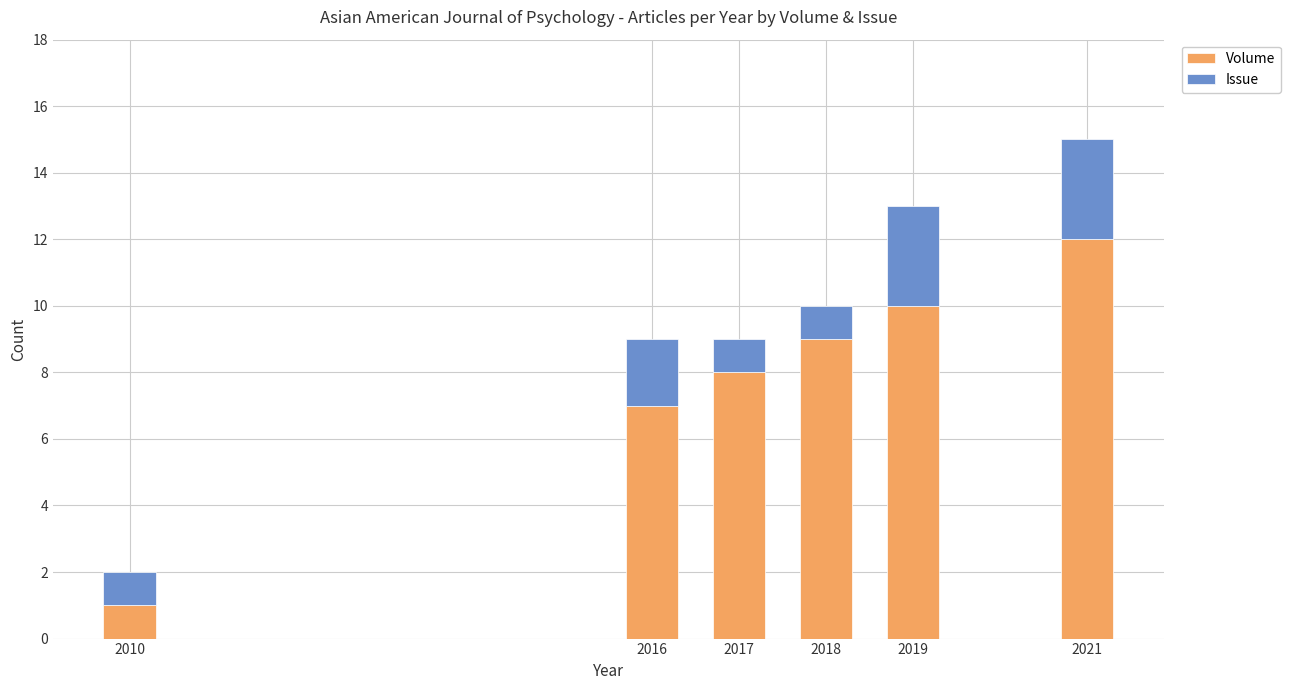

What is the maximum value for Volume?

12